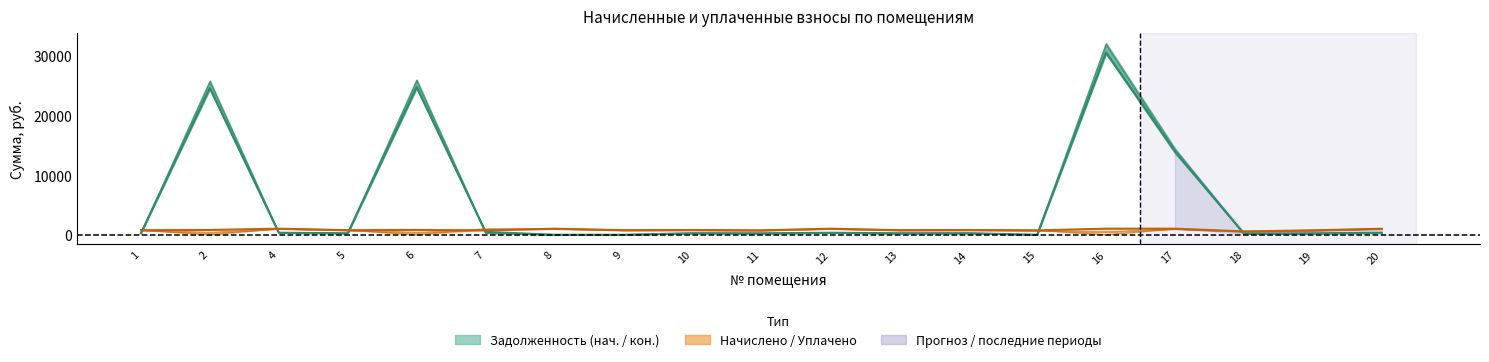

At 11, list the series in order from largest to smallest.

начислено (col_3), уплачено (col_4), задолженность (col_6), задолженность (col_1)